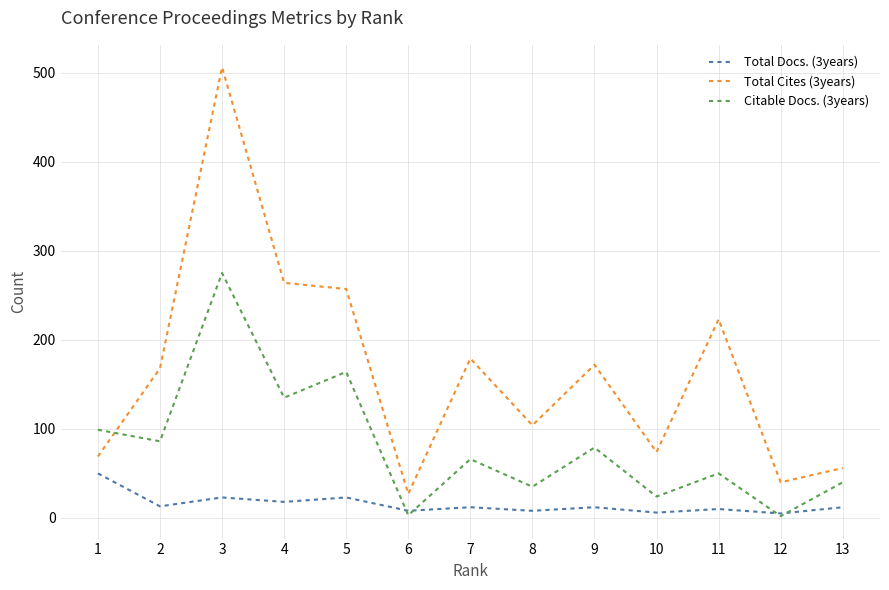

Rank the series by their average value, from highest to lowest.

Total Cites (3years), Citable Docs. (3years), Total Docs. (3years)